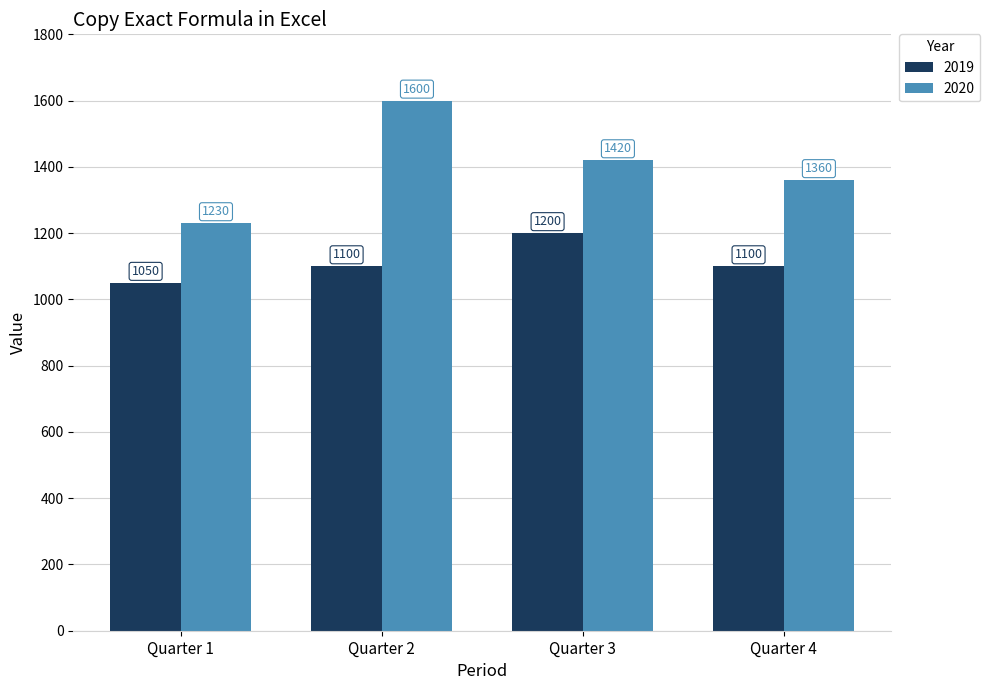

What is the value of the 2020 bar at the 3rd from the left?

1420